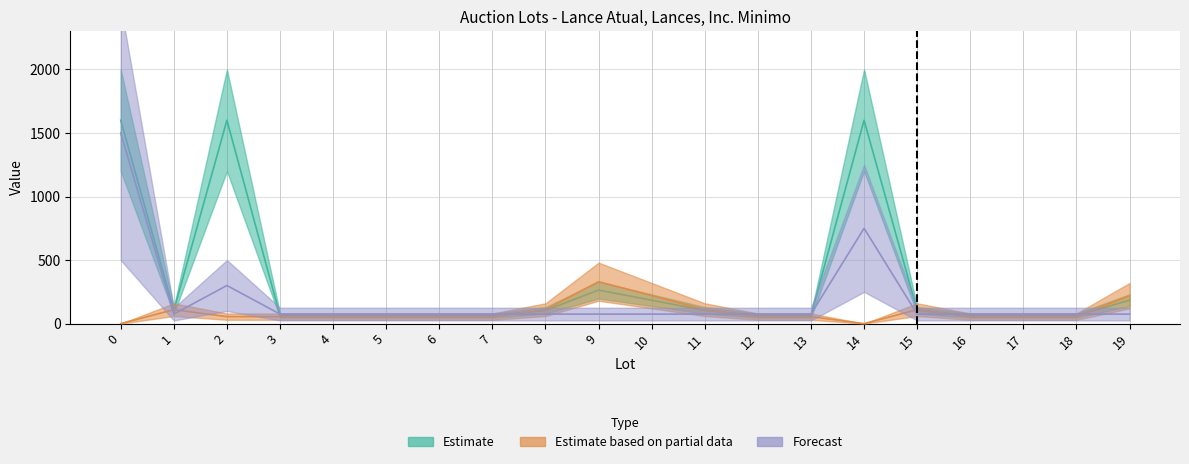

How many intersections are there between Lances and Lance atual?

7